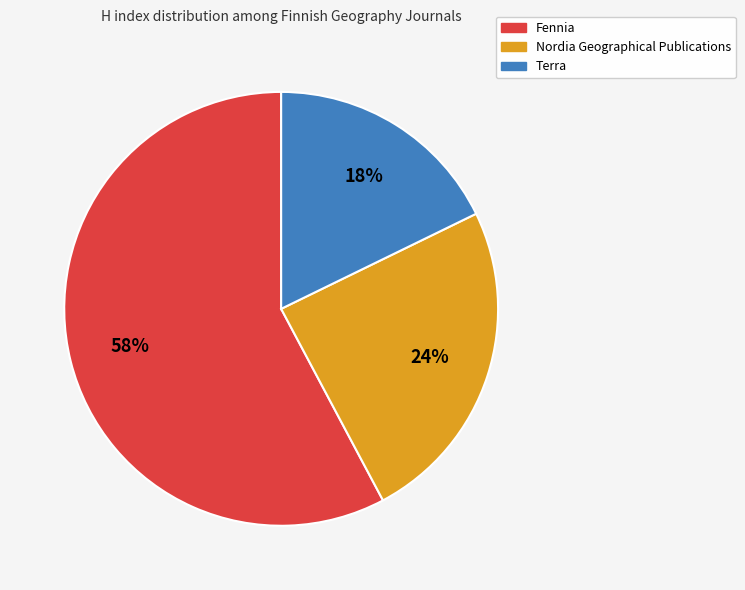

The Terra slice represents 24% of the pie. True or false?

False